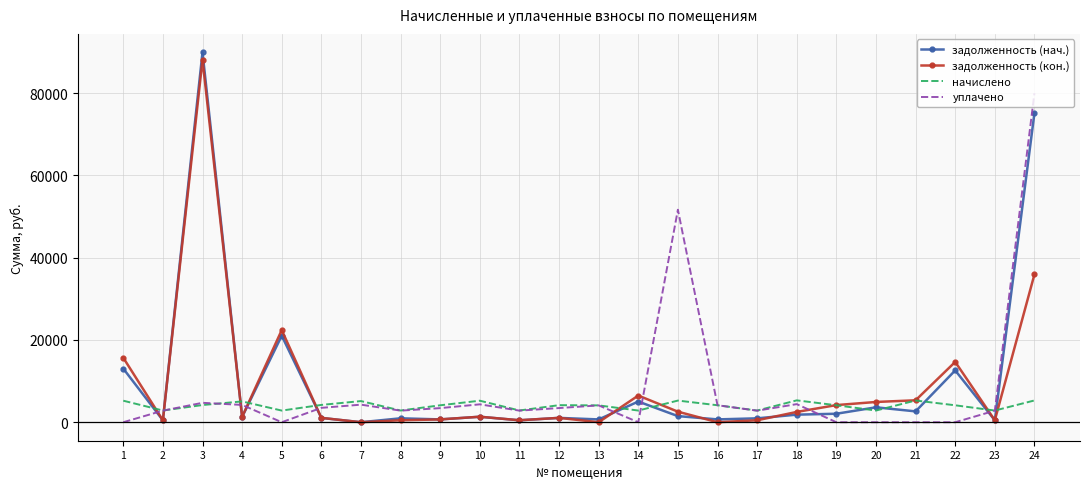

What is the total value across all series at 18?

14064.9